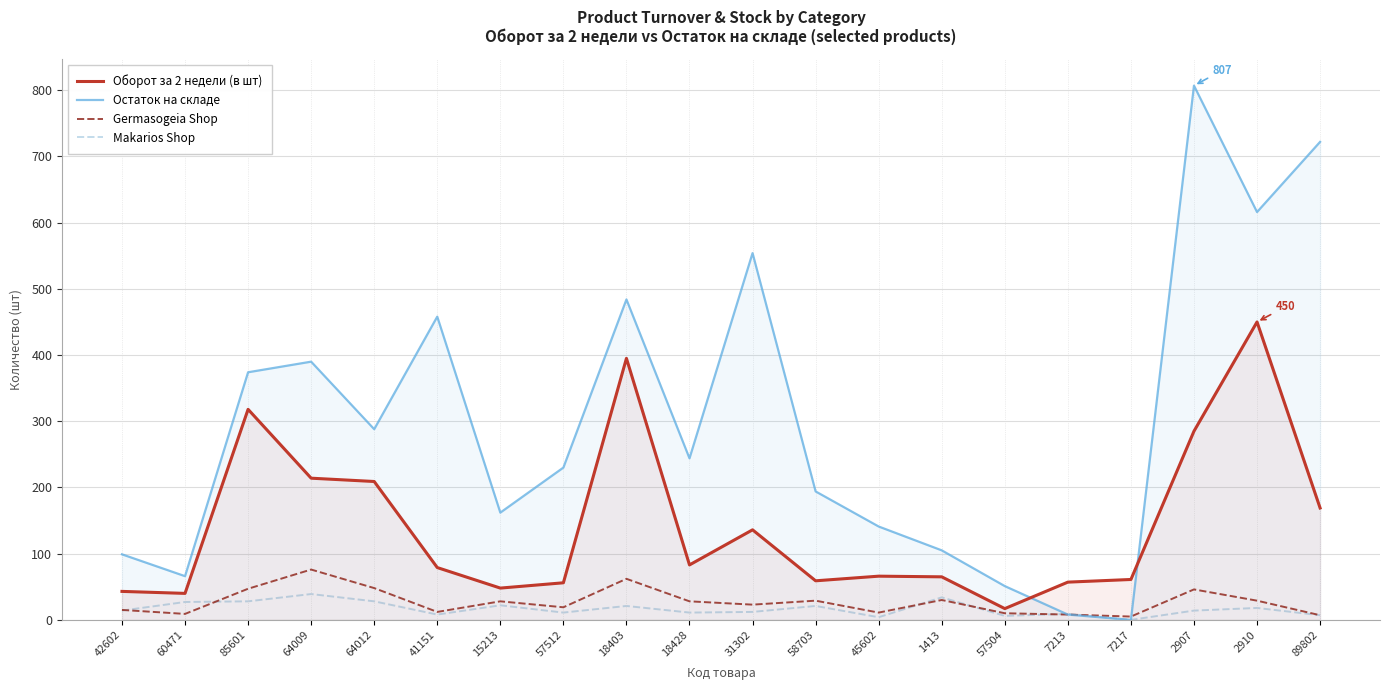

At 18403, list the series in order from largest to smallest.

Остаток на складе, Оборот за 2 недели (в шт), Germasogeia Shop, Makarios Shop